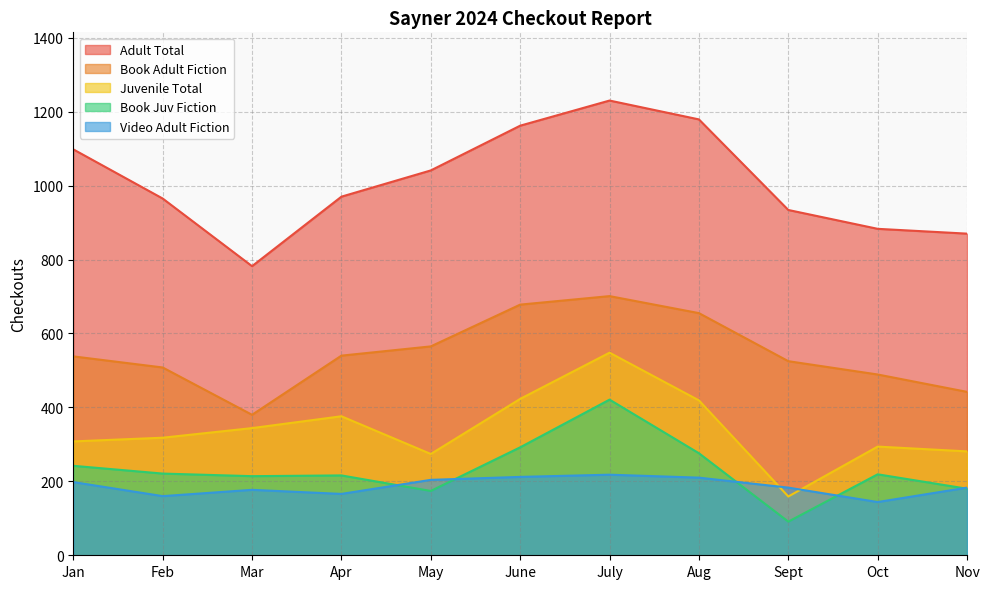

What is the sum of the Adult Total values at June and Aug?

2341